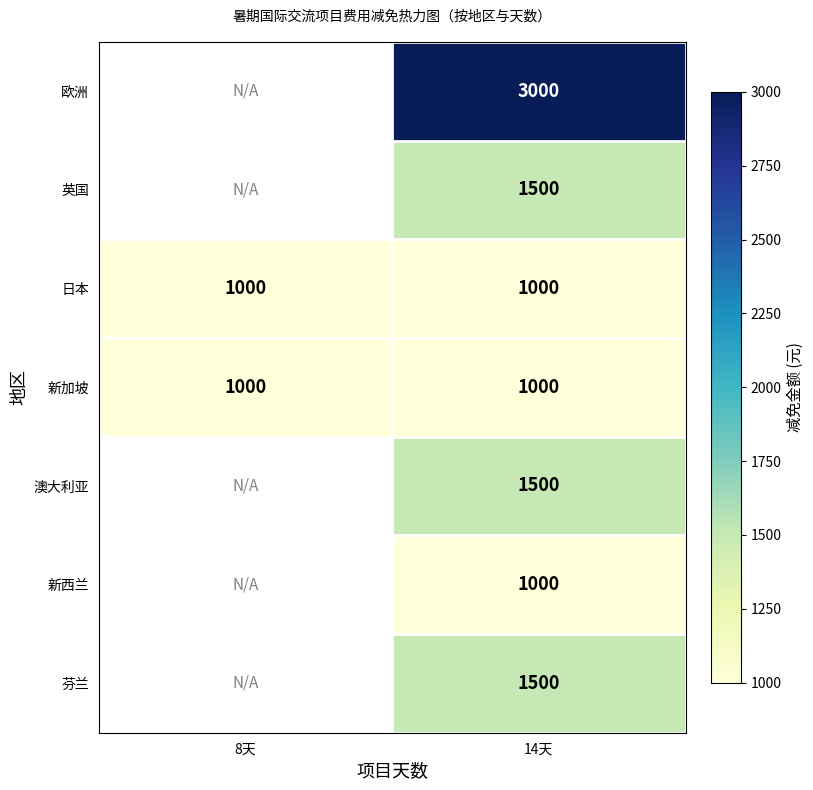

The value of 新加坡 at 14天 is 1000. True or false?

True